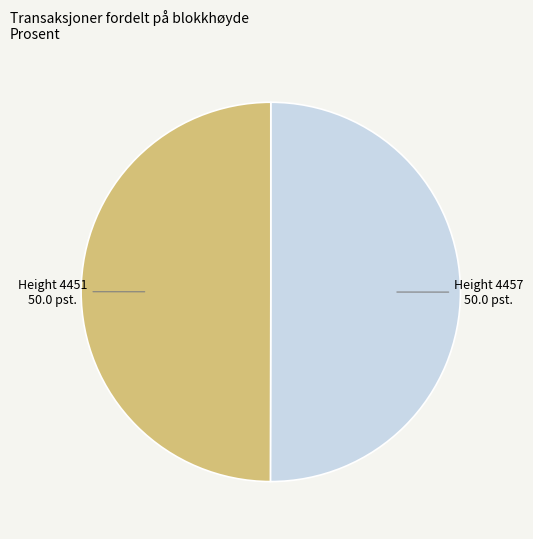

Count the number of slices in the pie.

2